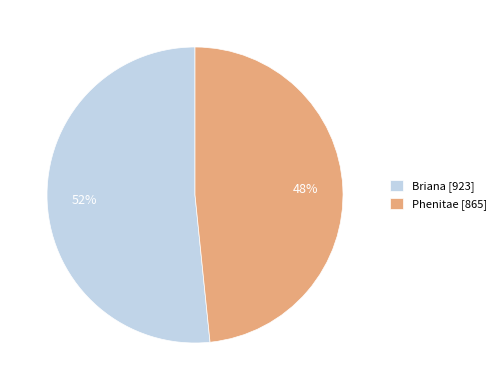

Which slice represents more than half of the pie?

Briana